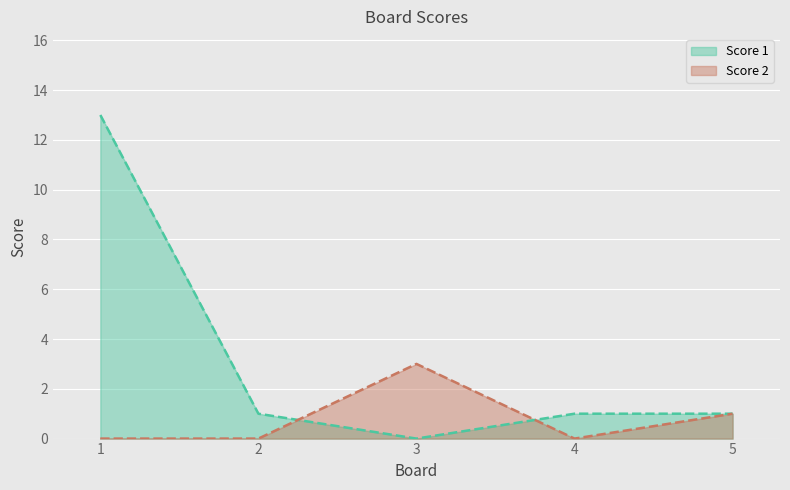

Rank the categories by Score 1 value from lowest to highest.

3, 2, 4, 5, 1